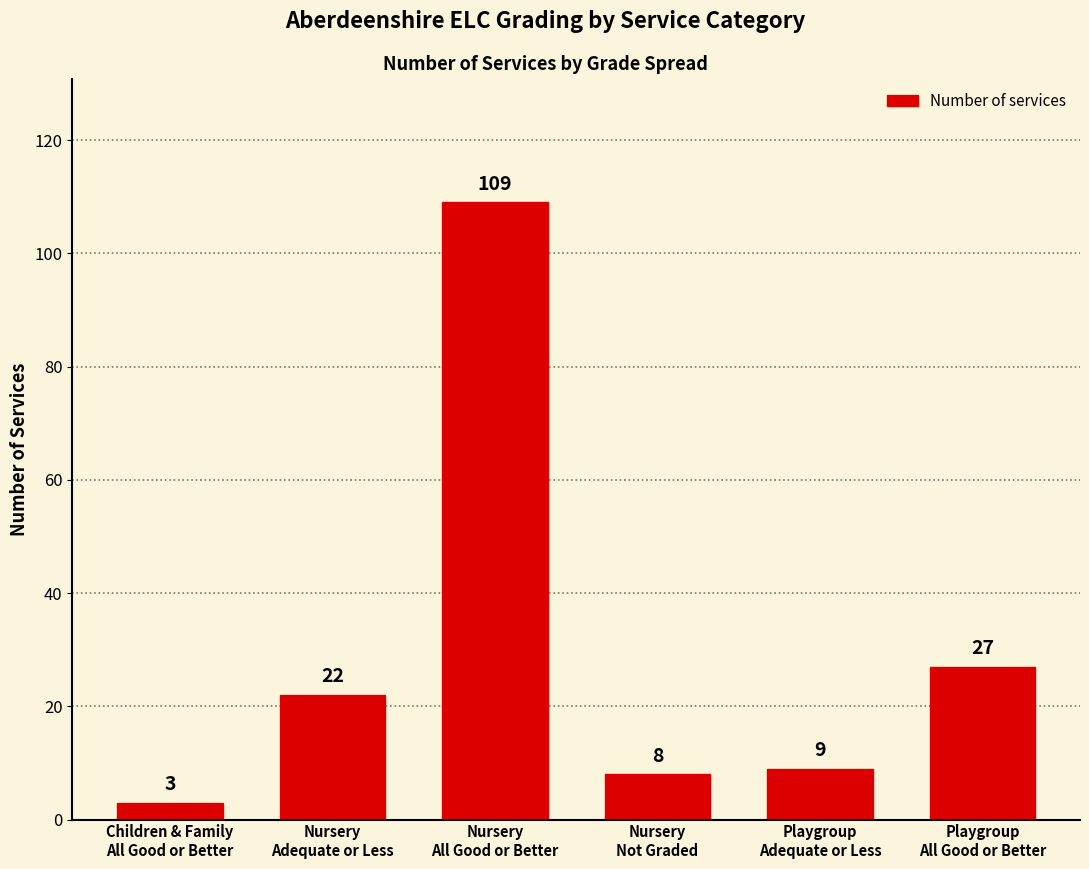

Which label corresponds to the largest value in the chart?

Nursery
All Good or Better